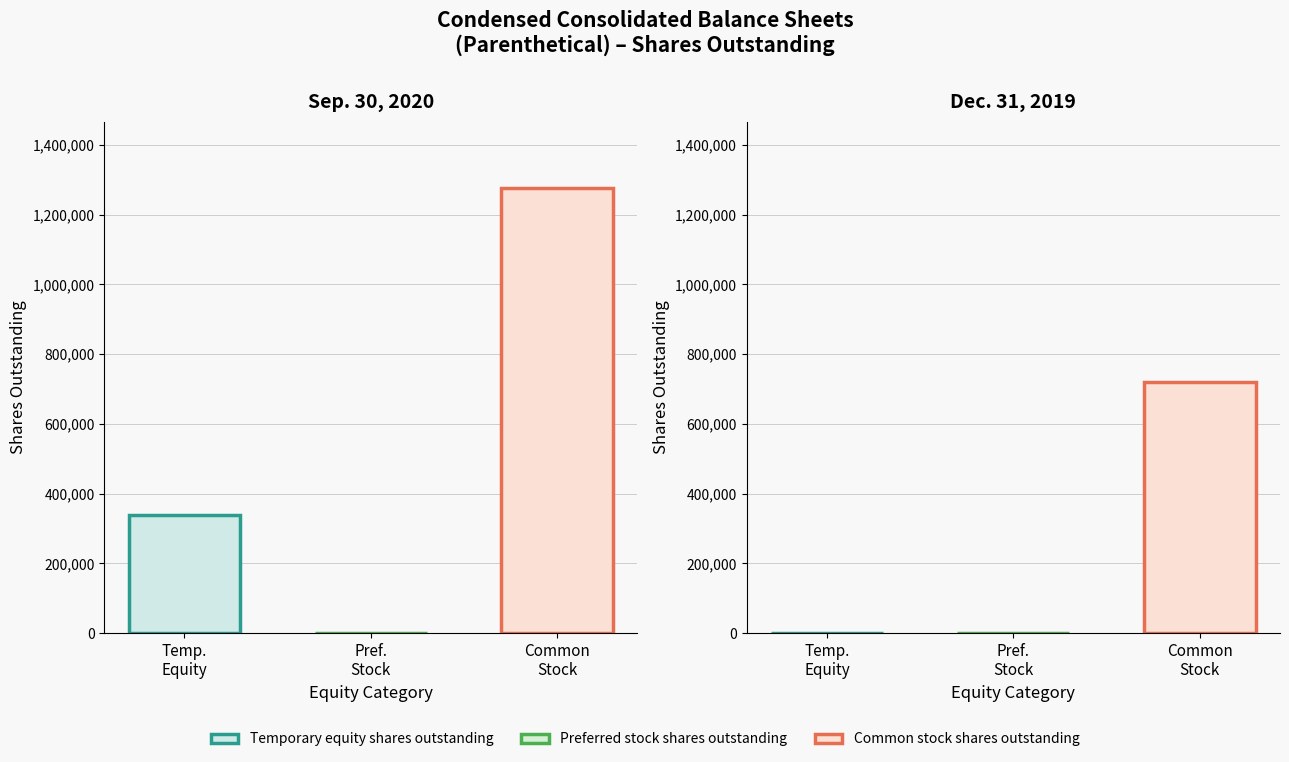

What is the label of the 2nd bar from the left?

Preferred stock shares outstanding